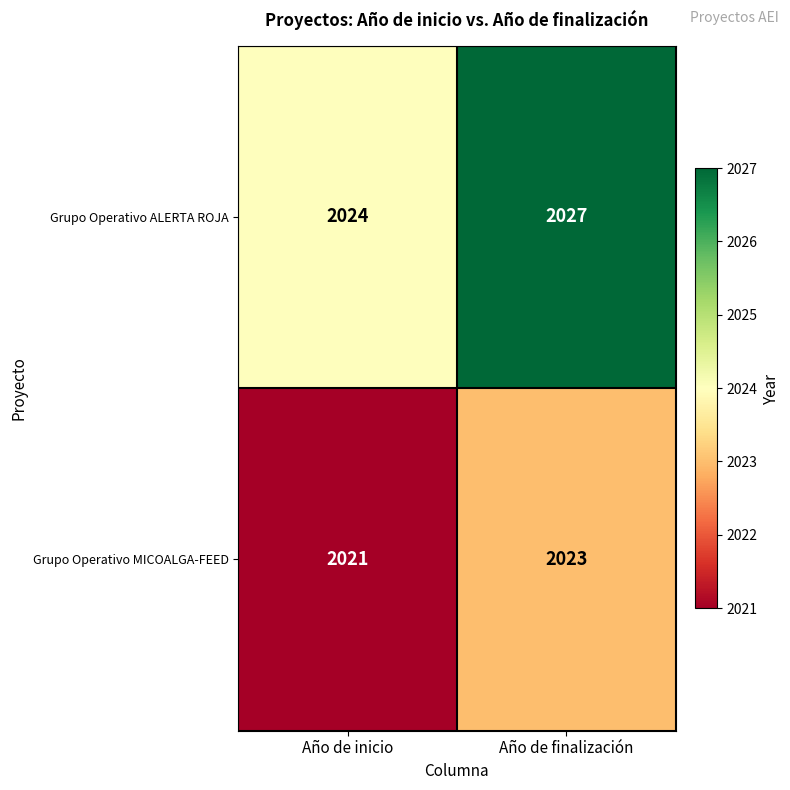

Where is Grupo Operativo MICOALGA-FEED nearest to the value 2022?

Año de inicio